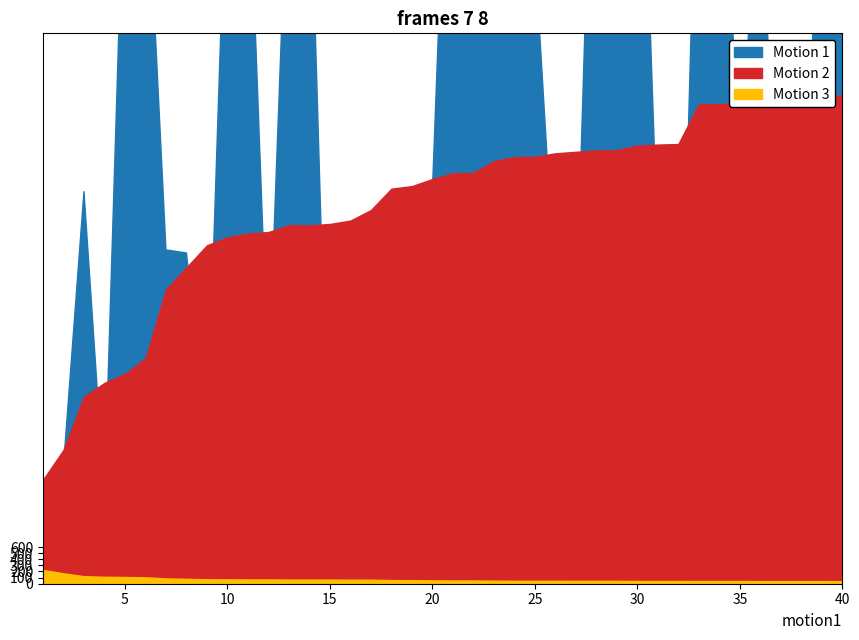

Where do Motion 1 (Id) and Motion 2 (Global Rank) first cross each other?

2 and 3